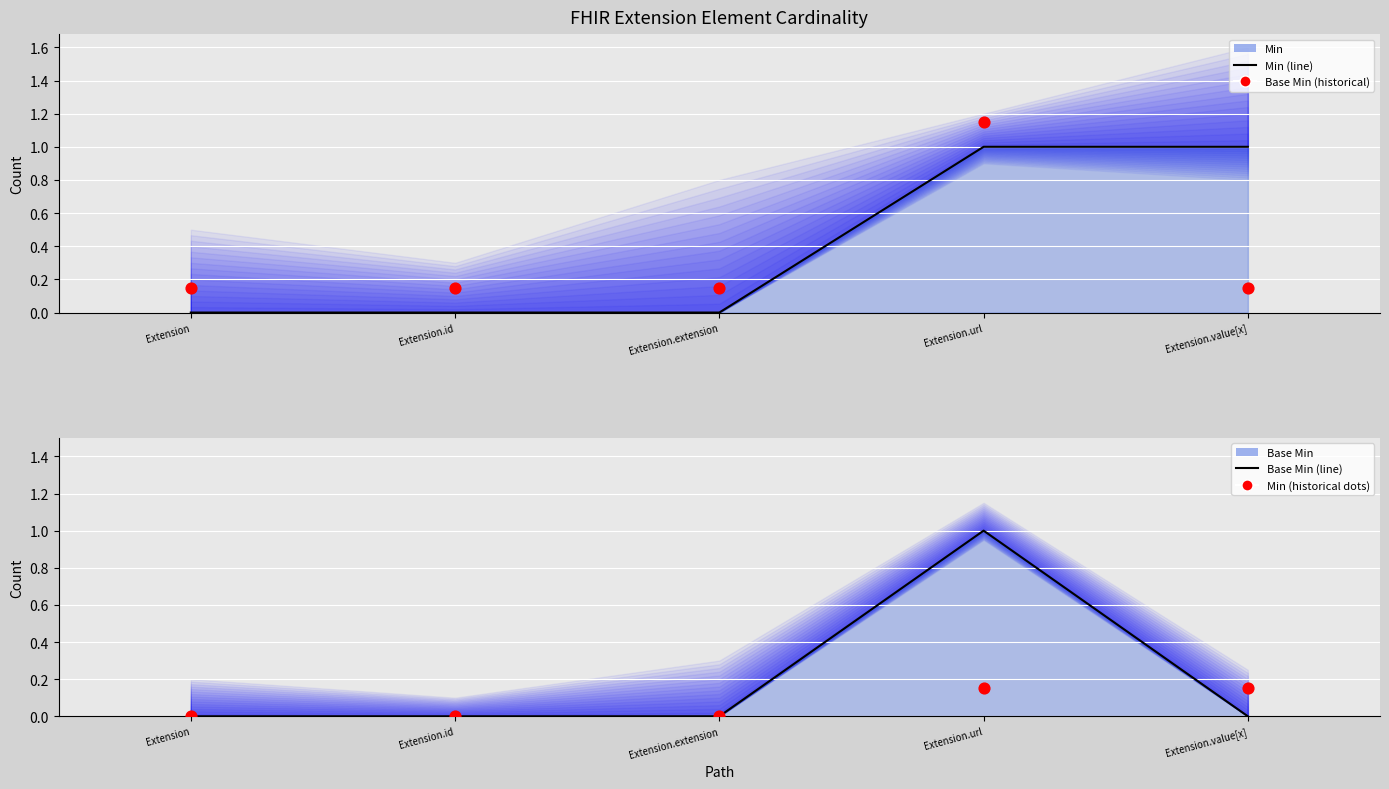

At which category is the sum across all series the highest?

Extension.url